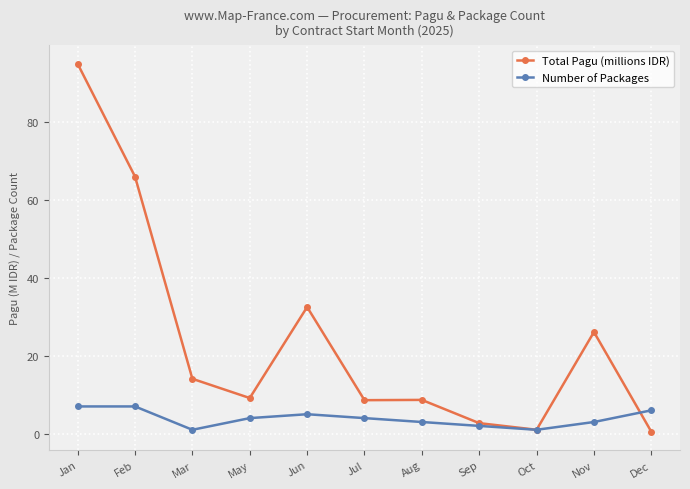

The value of Total Pagu (millions IDR) at Aug is 8.7. True or false?

True